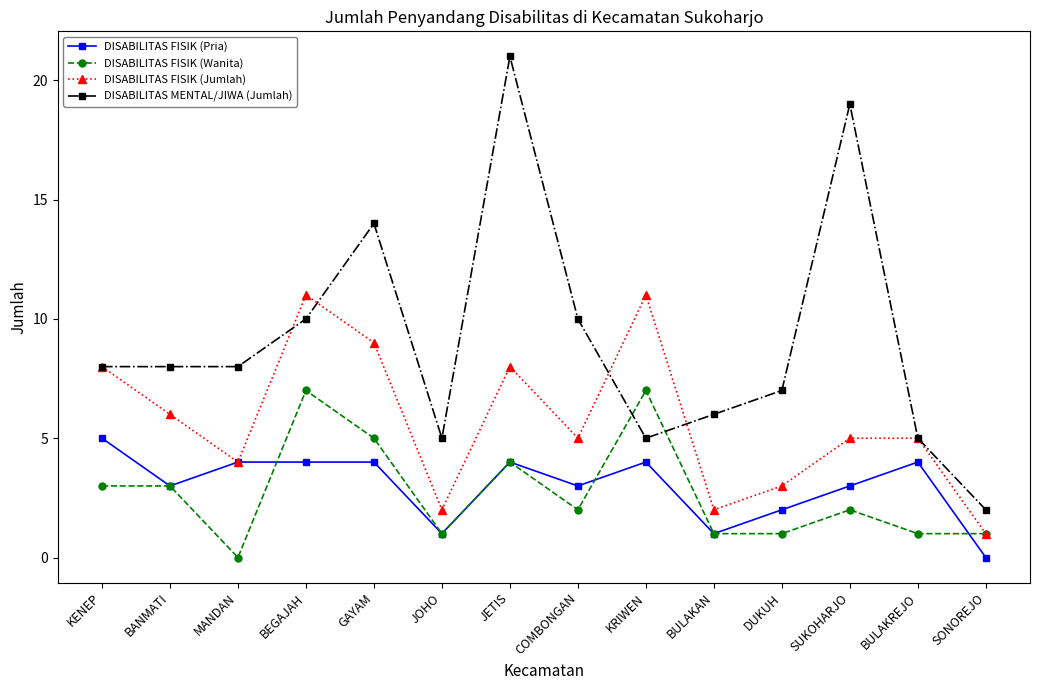

How many distinct data groups are displayed?

4